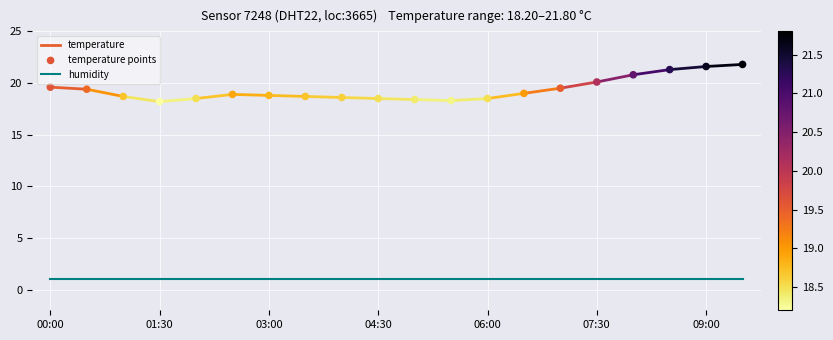

Between 4 and 13, which is larger?

13